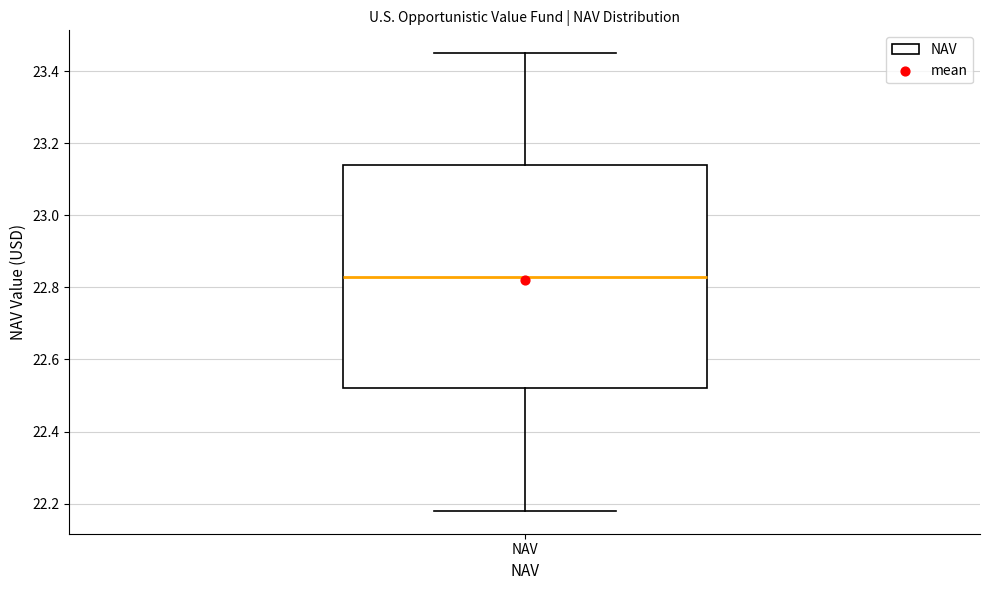

Where is the upper edge of the box for NAV on the y-axis? The values are not printed on the chart, so give them approximately, as read against the axis.

23.14